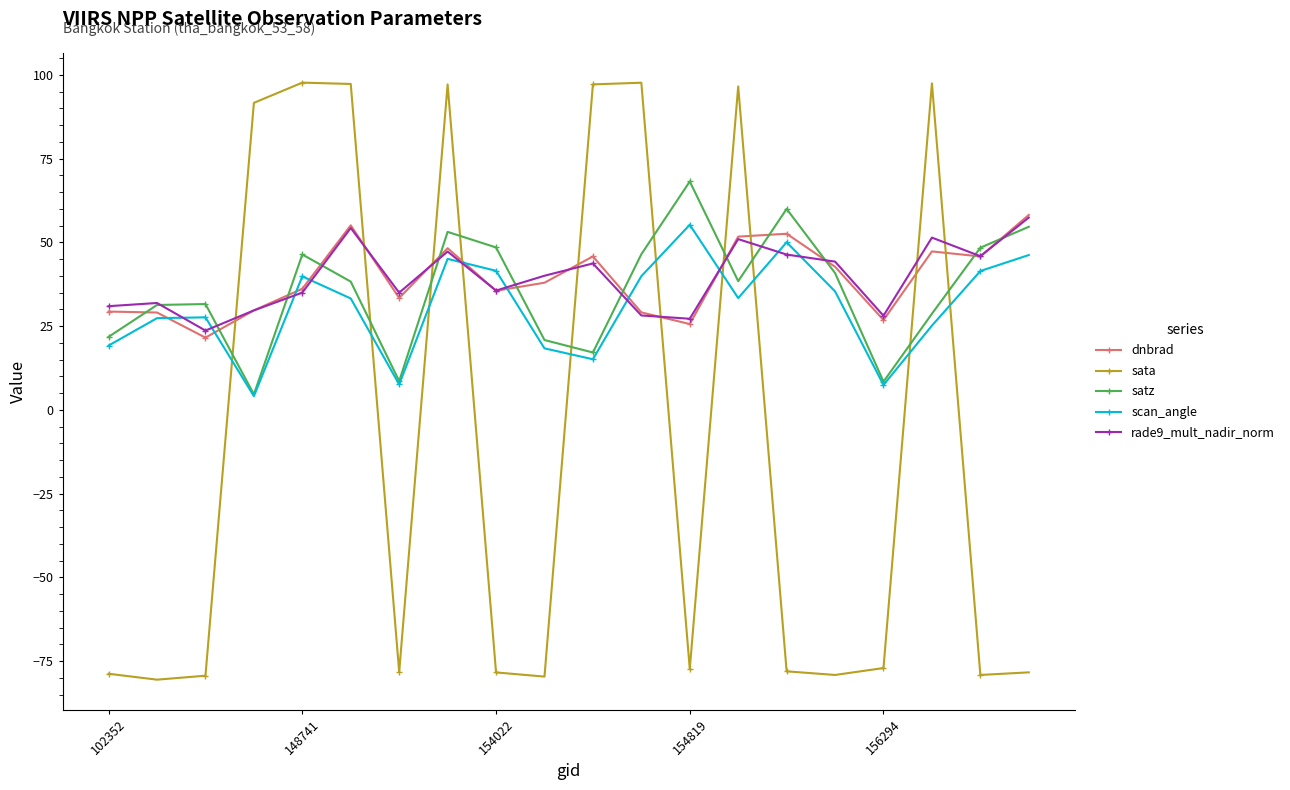

Which series has the largest range (max minus min)?

sata